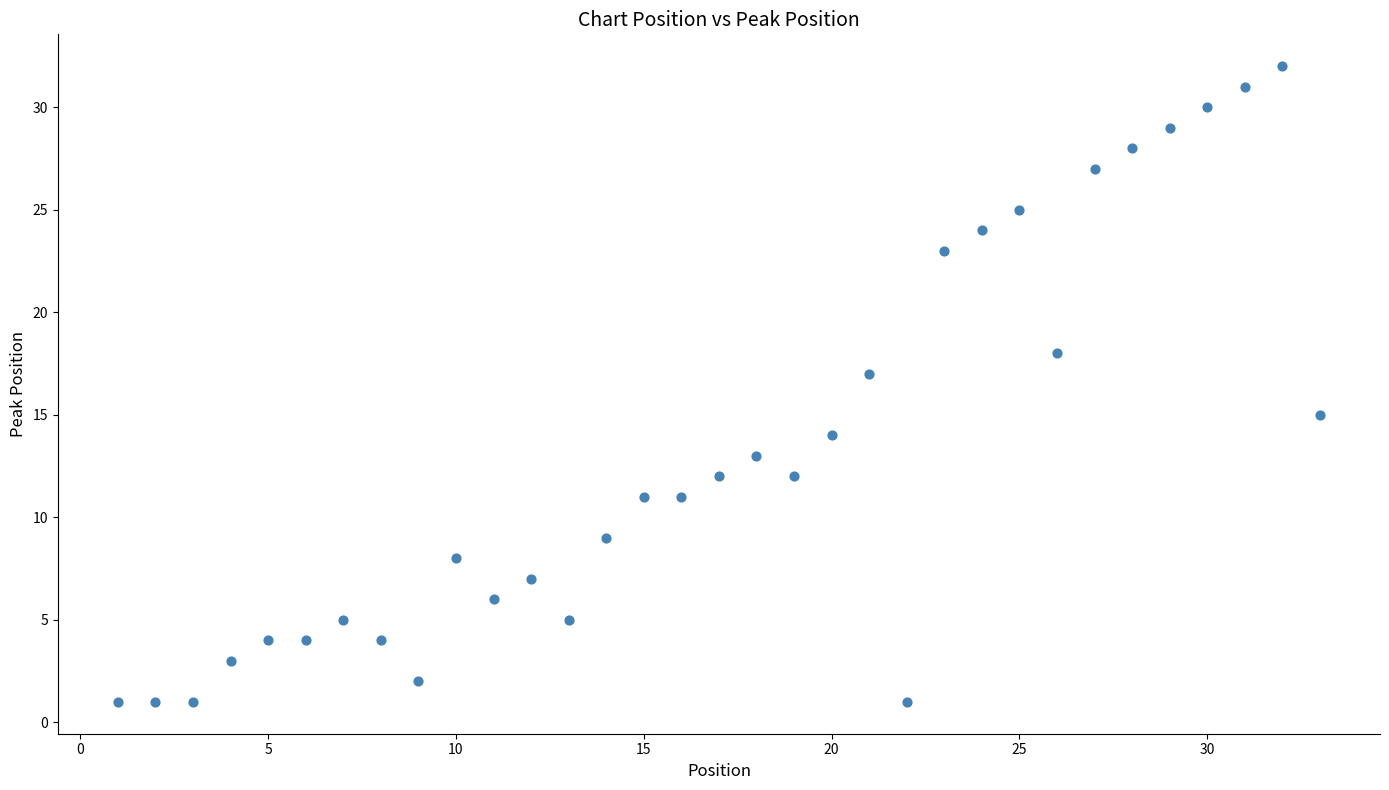

What is the range of Y values (max minus min)?

31